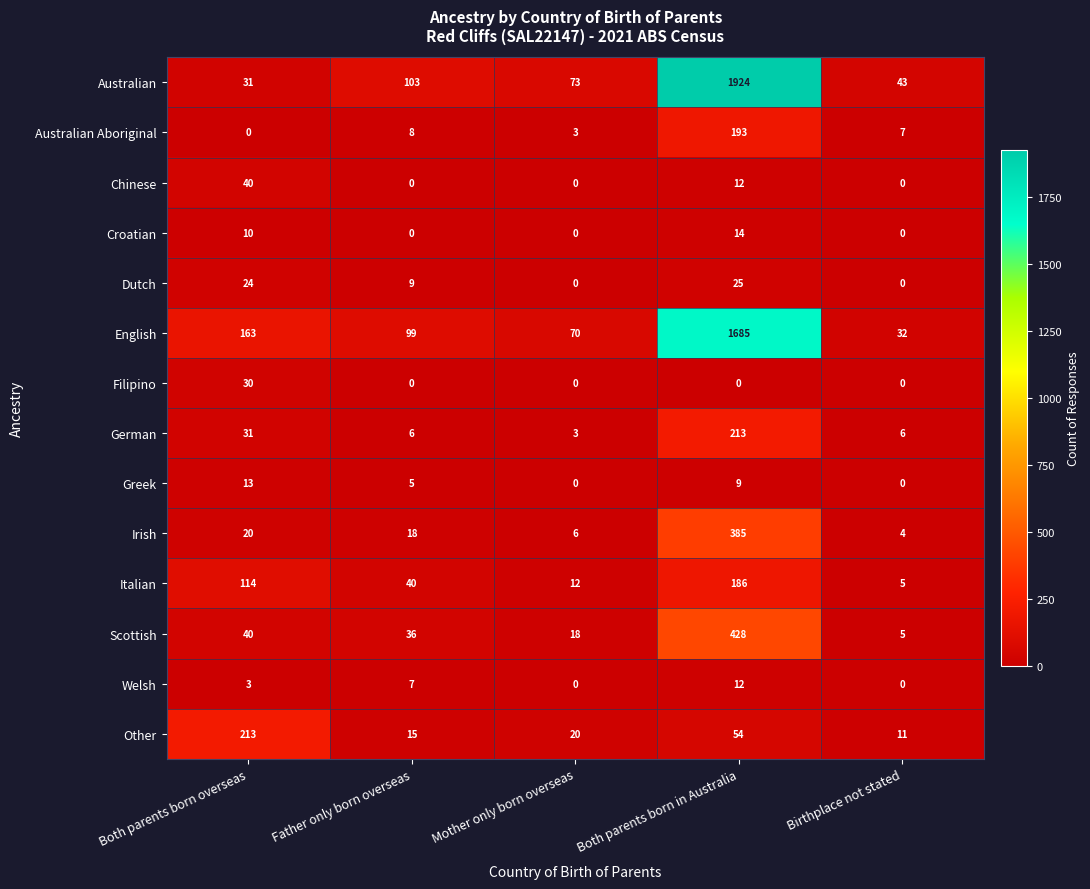

At which label is Other closest to 112?

Both parents born in Australia